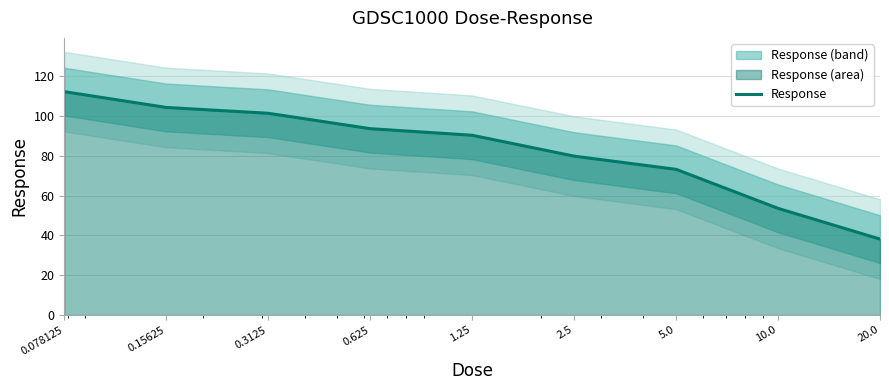

What position from the left is 20.0?

9